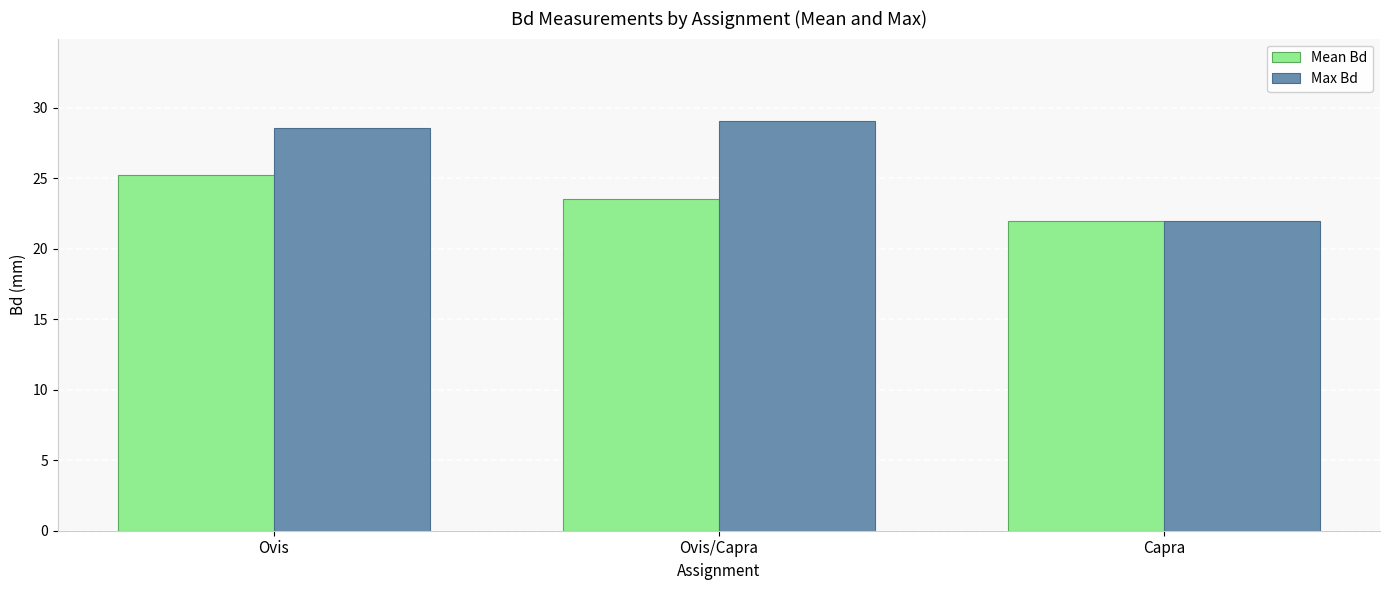

Reading left to right, what are all the values shown in this chart?

Mean Bd: 25.2	23.5	22.0
Max Bd: 28.6	29.1	22.0